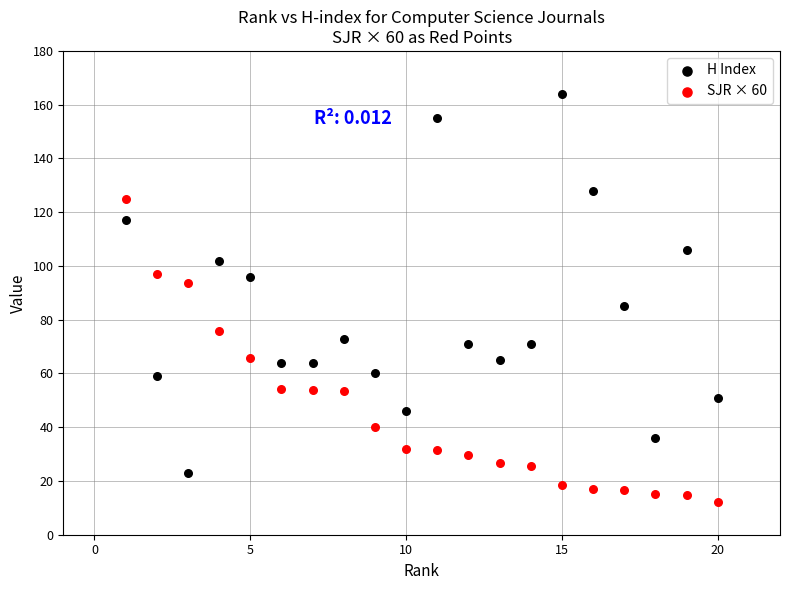

Which series has the largest Y range (max minus min)?

H Index